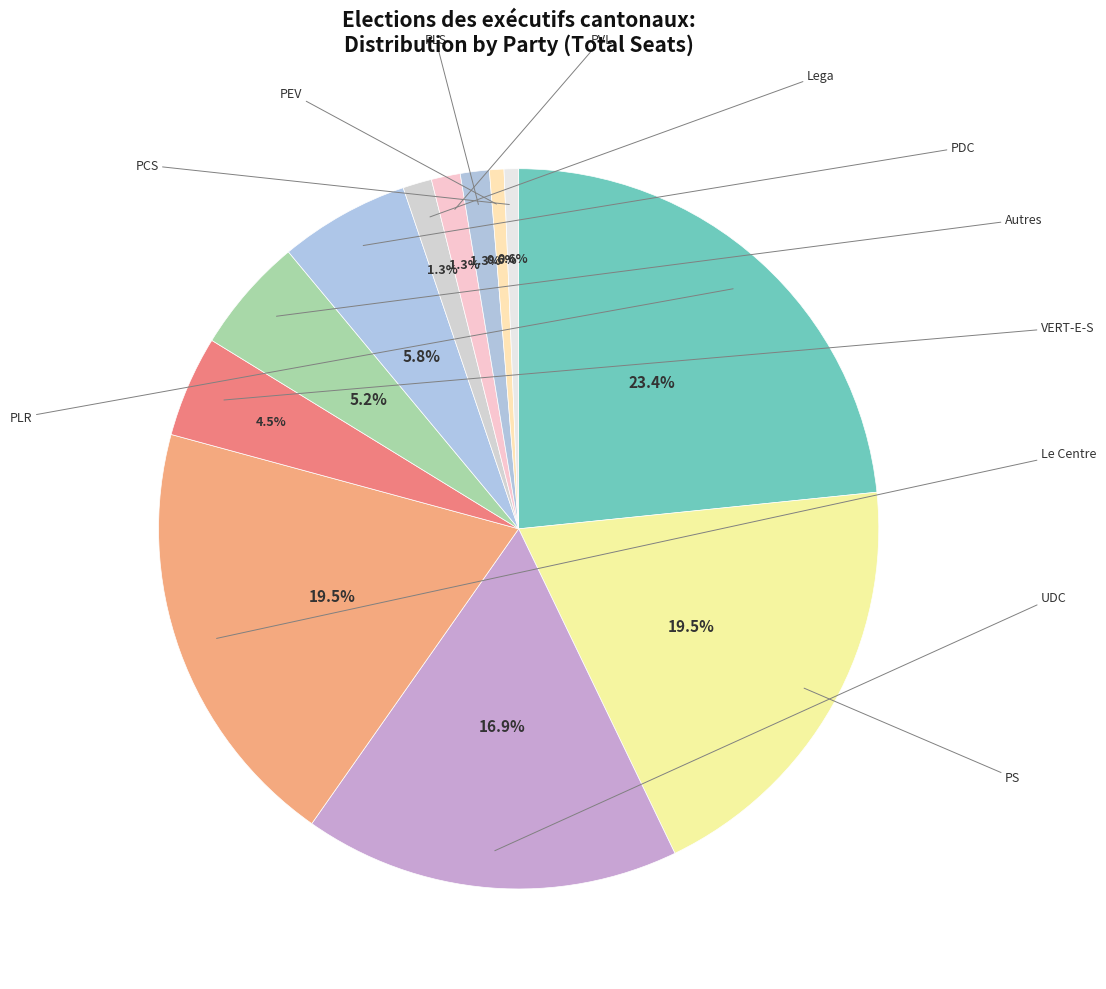

How many slices are in this pie chart?

12